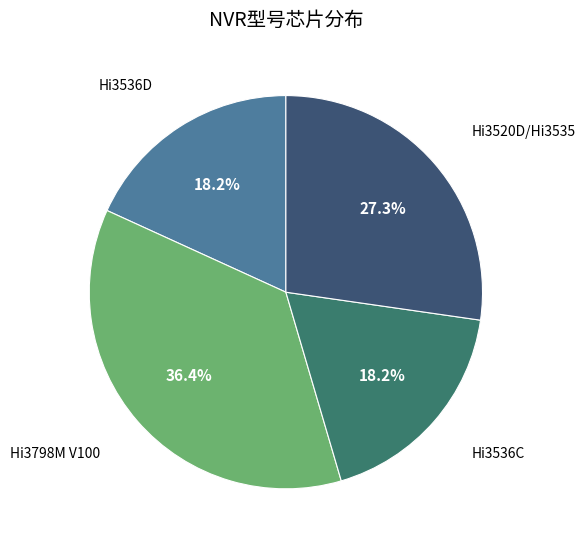

Combined, what portion of the pie is Hi3536D and Hi3798M V100?

54.5%